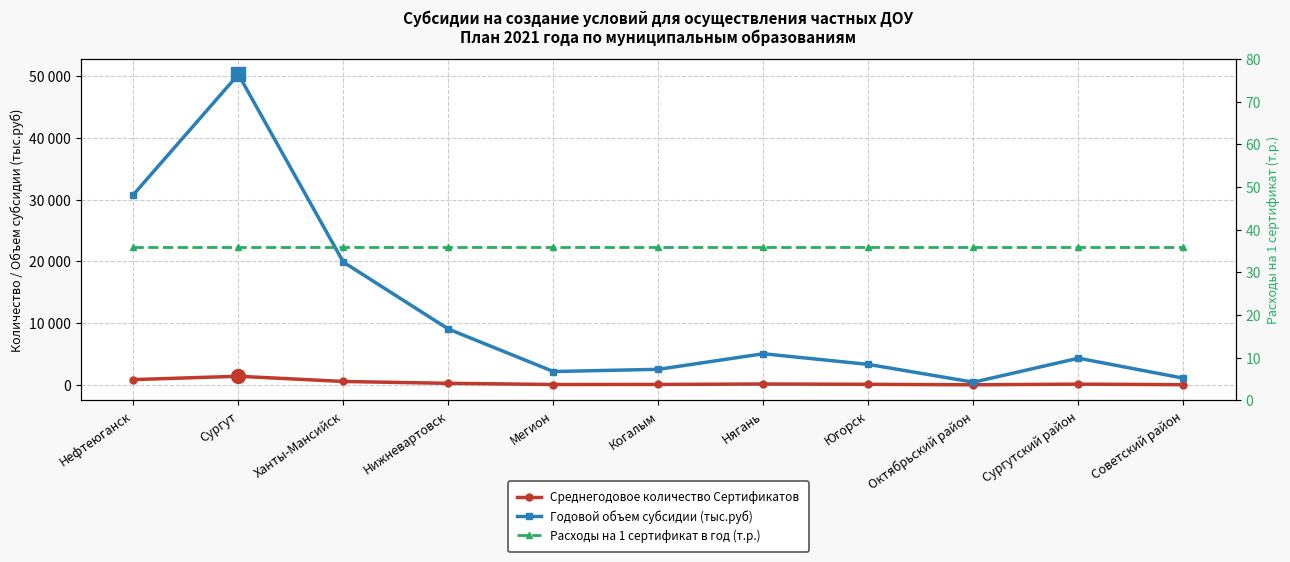

How many interior local peaks does the Среднегодовое количество Сертификатов series have?

3